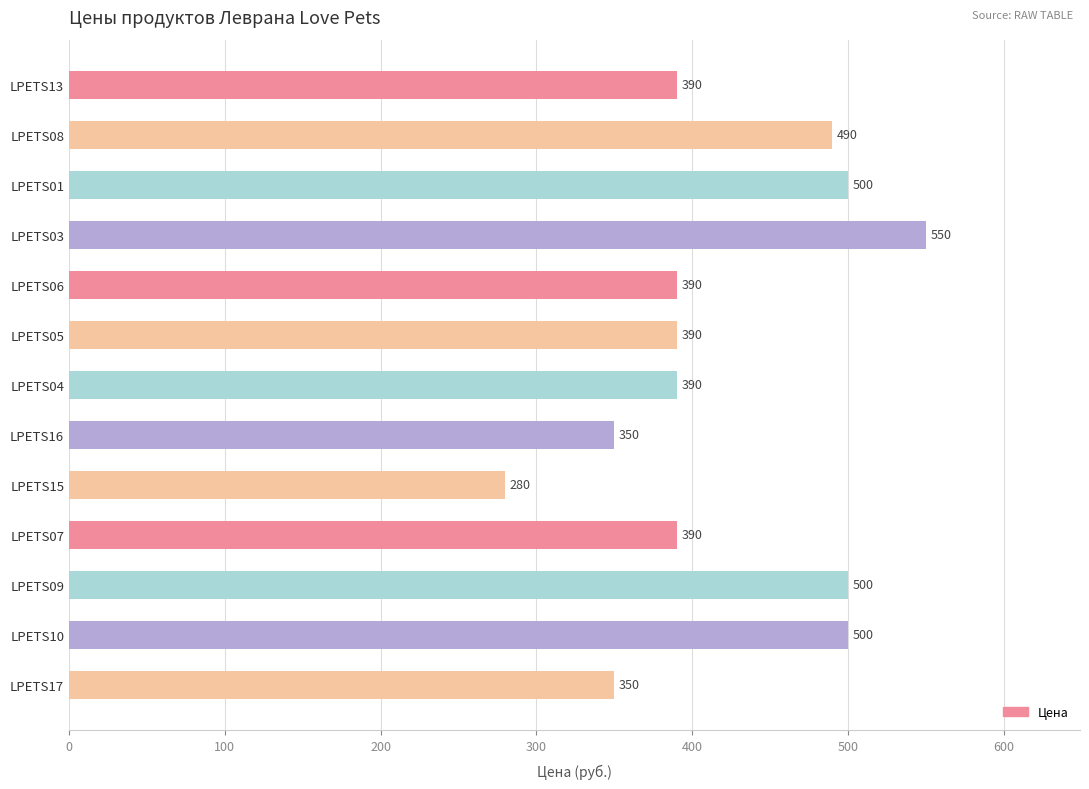

Reading bottom to top, list all the values displayed in this chart.

350	500	500	390	280	350	390	390	390	550	500	490	390